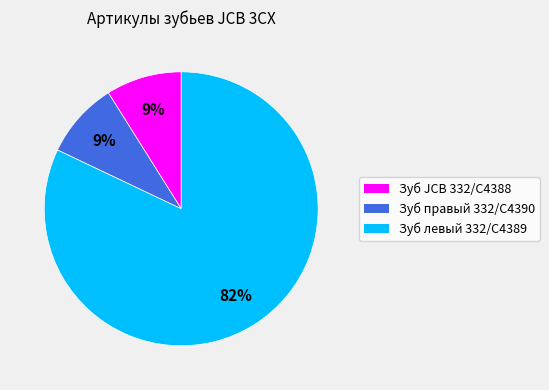

To the nearest percent, what is the average slice percentage?

33%